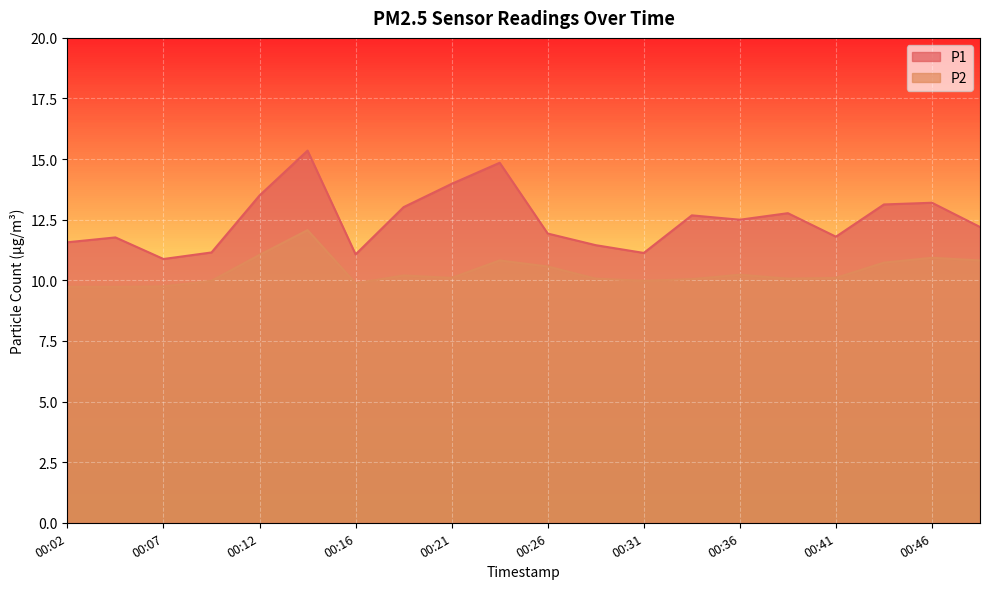

At which category does P1 reach its first local peak?

00:04